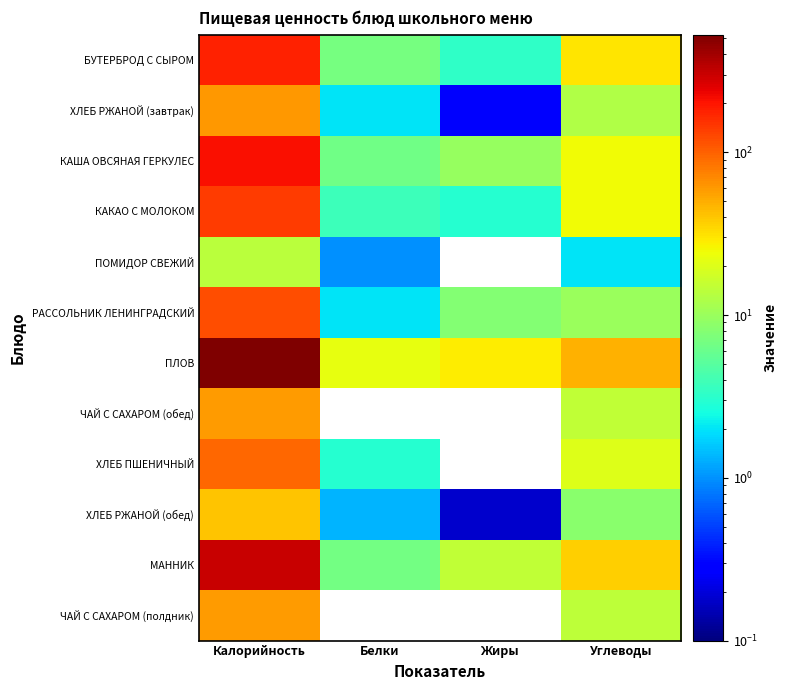

Reading left to right, extract all data points from this chart.

БУТЕРБРОД С СЫРОМ: Калорийность=178.5	Белки=6.9	Жиры=3.3	Углеводы=30.1
ХЛЕБ РЖАНОЙ (завтрак): Калорийность=61.2	Белки=2.0	Жиры=0.3	Углеводы=12.7
КАША ОВСЯНАЯ ГЕРКУЛЕС: Калорийность=210.1	Белки=6.6	Жиры=9.7	Углеводы=24.4
КАКАО С МОЛОКОМ: Калорийность=141.0	Белки=3.8	Жиры=3.0	Углеводы=24.4
ПОМИДОР СВЕЖИЙ: Калорийность=14.0	Белки=1.0	Жиры=0.0	Углеводы=2.0
РАССОЛЬНИК ЛЕНИНГРАДСКИЙ: Калорийность=120.0	Белки=2.0	Жиры=8.0	Углеводы=10.0
ПЛОВ: Калорийность=528.0	Белки=22.0	Жиры=28.0	Углеводы=48.0
ЧАЙ С САХАРОМ (обед): Калорийность=58.0	Белки=0.0	Жиры=0.0	Углеводы=15.0
ХЛЕБ ПШЕНИЧНЫЙ: Калорийность=95.0	Белки=3.0	Жиры=0.0	Углеводы=20.0
ХЛЕБ РЖАНОЙ (обед): Калорийность=40.8	Белки=1.3	Жиры=0.2	Углеводы=8.5
МАННИК: Калорийность=307.3	Белки=6.6	Жиры=14.8	Углеводы=37.1
ЧАЙ С САХАРОМ (полдник): Калорийность=58.0	Белки=0.0	Жиры=0.0	Углеводы=14.5